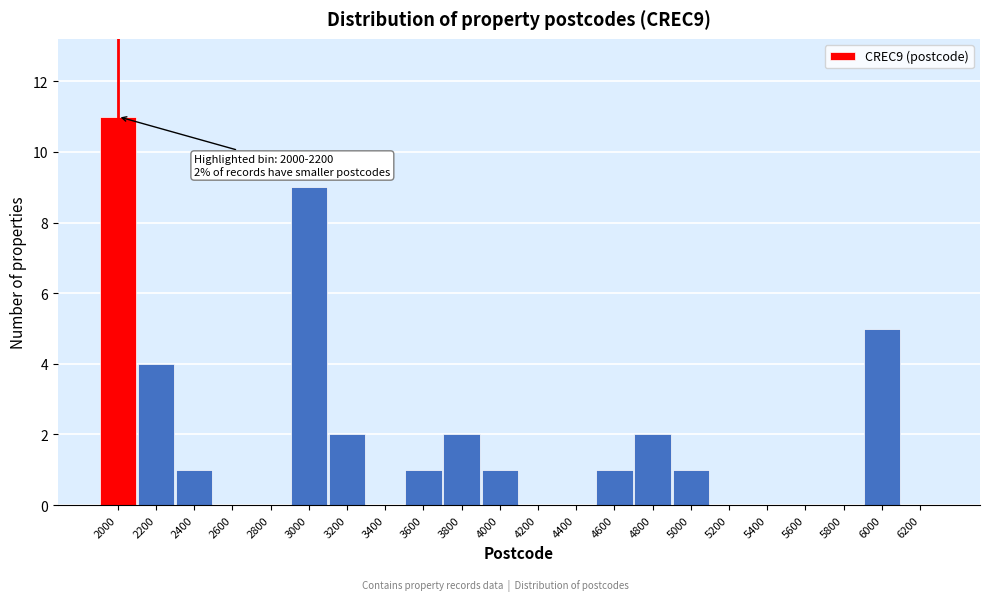

Reading left to right, list all the values displayed in this chart.

2000=11	2200=4	2400=1	2600=0	2800=0	3000=9	3200=2	3400=0	3600=1	3800=2	4000=1	4200=0	4400=0	4600=1	4800=2	5000=1	5200=0	5400=0	5600=0	5800=0	6000=5	6200=0